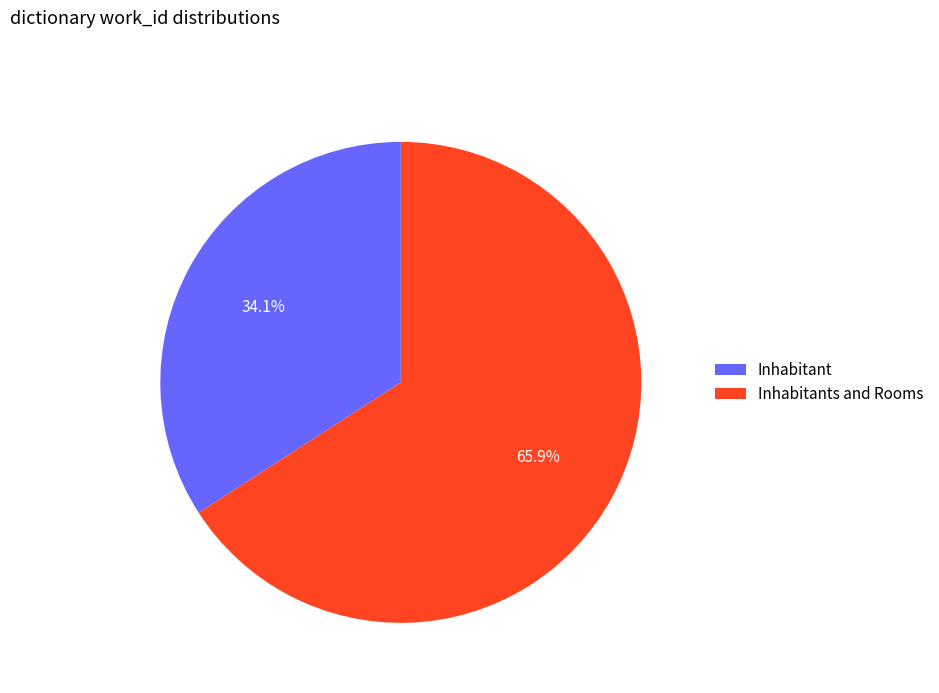

True or false: Inhabitants and Rooms accounts for 66% of the total.

True